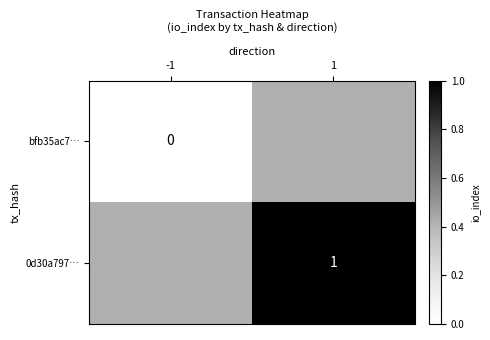

At which label is bfb35ac7… closest to 0?

-1